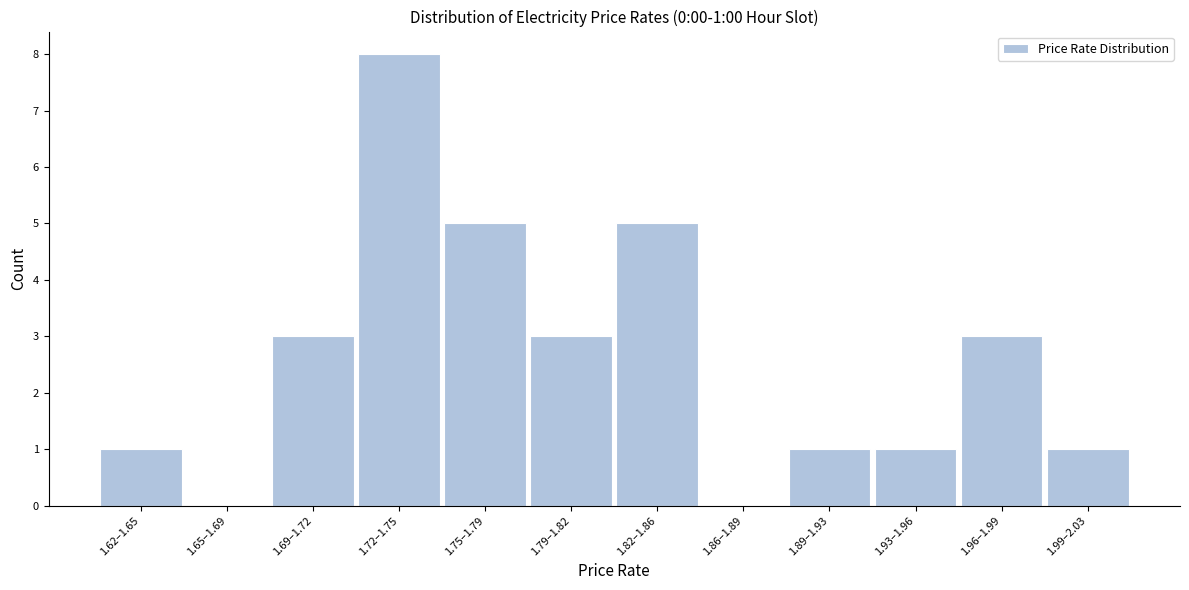

Reading left to right, what are all the values shown in this chart?

1.62–1.65=1	1.65–1.69=0	1.69–1.72=3	1.72–1.75=8	1.75–1.79=5	1.79–1.82=3	1.82–1.86=5	1.86–1.89=0	1.89–1.93=1	1.93–1.96=1	1.96–1.99=3	1.99–2.03=1